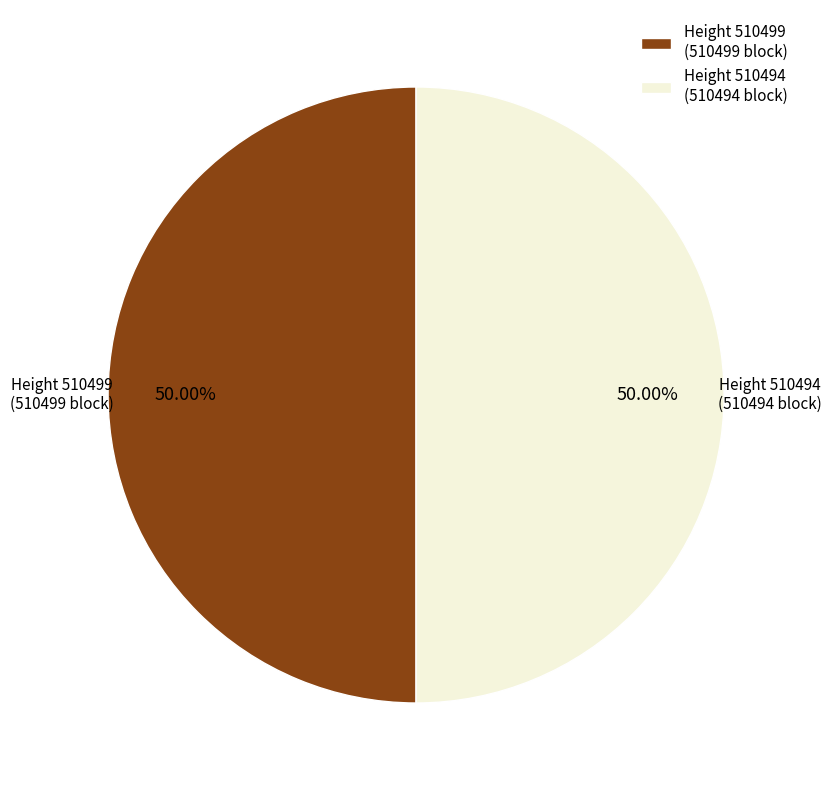

Approximately how many times larger is the value at Height 510494 (510494 block) compared to Height 510499 (510499 block)?

1.0